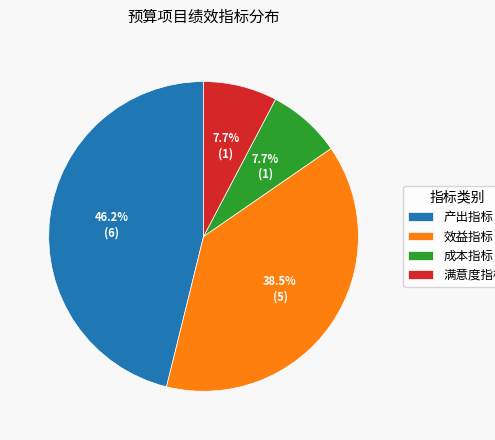

What is the total percentage of 满意度指标 and 成本指标?

15.4%